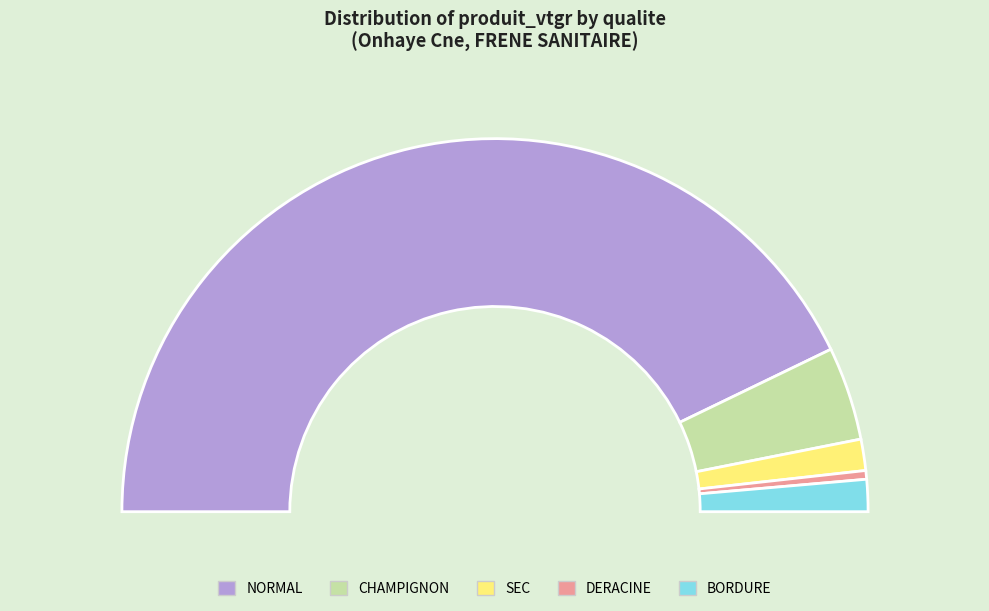

Which category has the smallest portion of the pie?

DERACINE